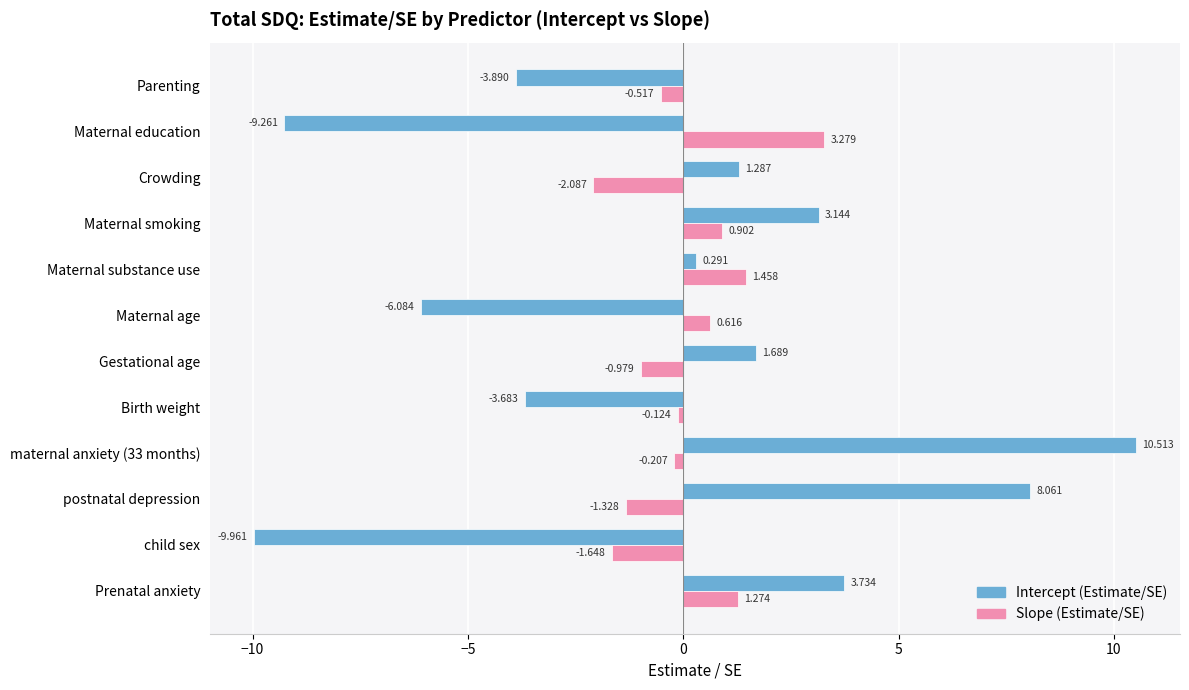

Which series has the largest total across all categories?

Slope (Estimate/SE)